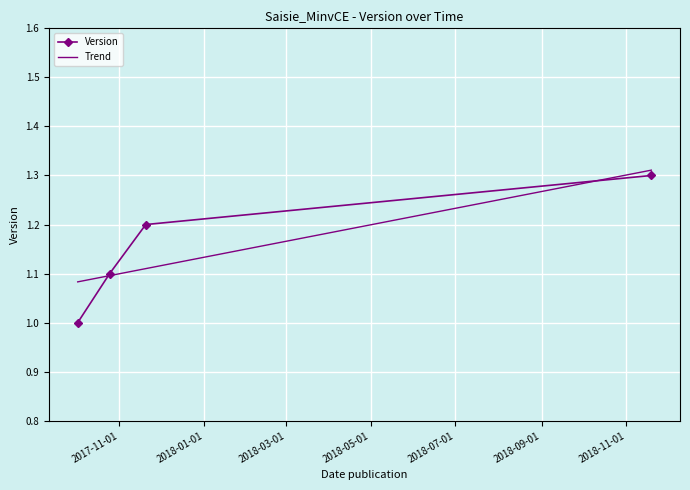

What is the average value?

1.1